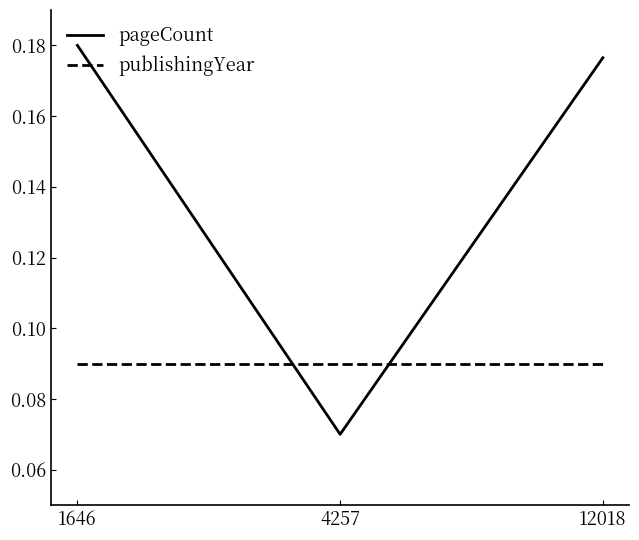

What is the sum of the pageCount values at 12018 and 1646?

0.4